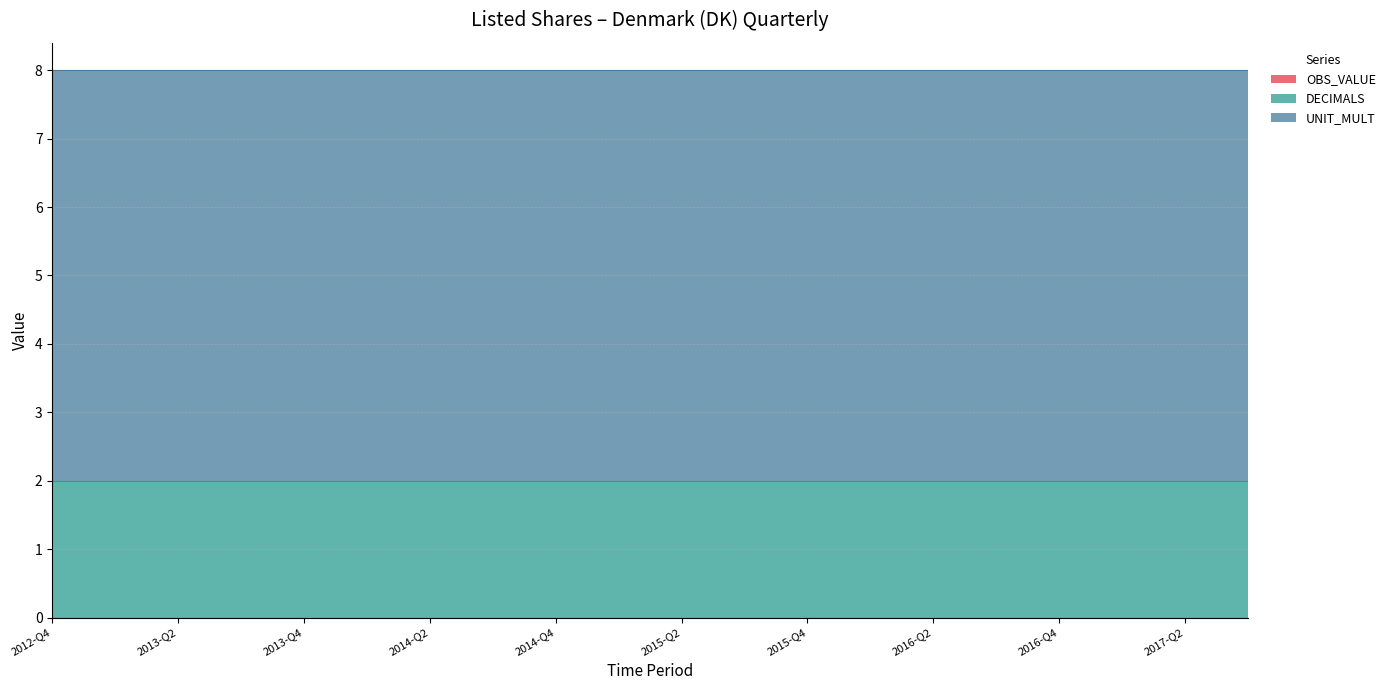

Count the number of data series in this chart.

3